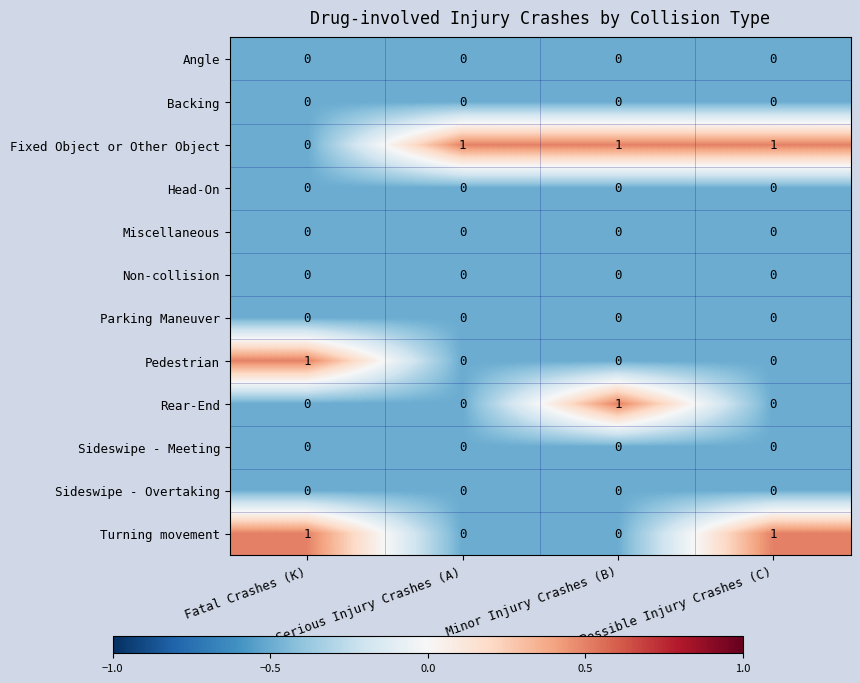

The Rear-End series shows 0 at Possible Injury Crashes (C). True or false?

True